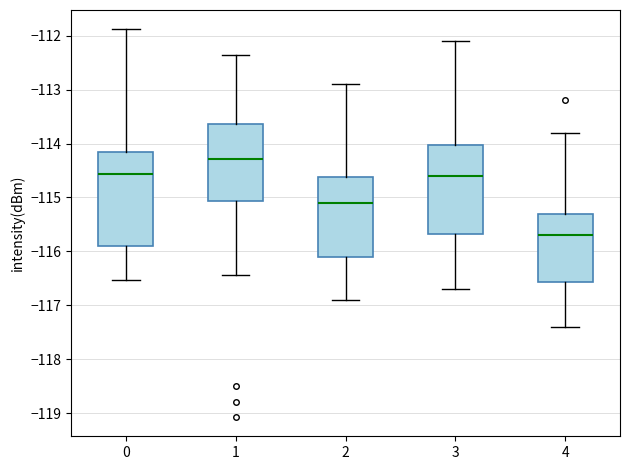

Reading left to right, read every box against the y-axis: the position of its median line, the range the box covers, and the ends of its whiskers. The values are not printed on the chart, so give them approximately, as read against the axis.

0: median -114.6, box -115.9 to -114.2, whiskers -116.5 to -111.9
1: median -114.3, box -115.1 to -113.6, whiskers -116.4 to -112.4
2: median -115.1, box -116.1 to -114.6, whiskers -116.9 to -112.9
3: median -114.6, box -115.7 to -114.0, whiskers -116.7 to -112.1
4: median -115.7, box -116.6 to -115.3, whiskers -117.4 to -113.8